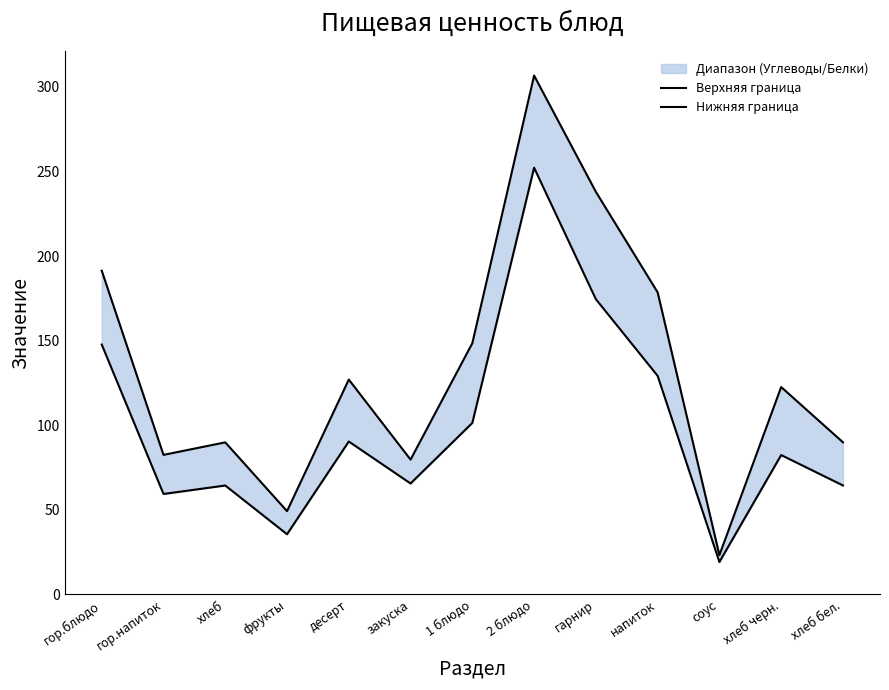

True or false: Нижняя граница and Верхняя граница cross at least once.

False